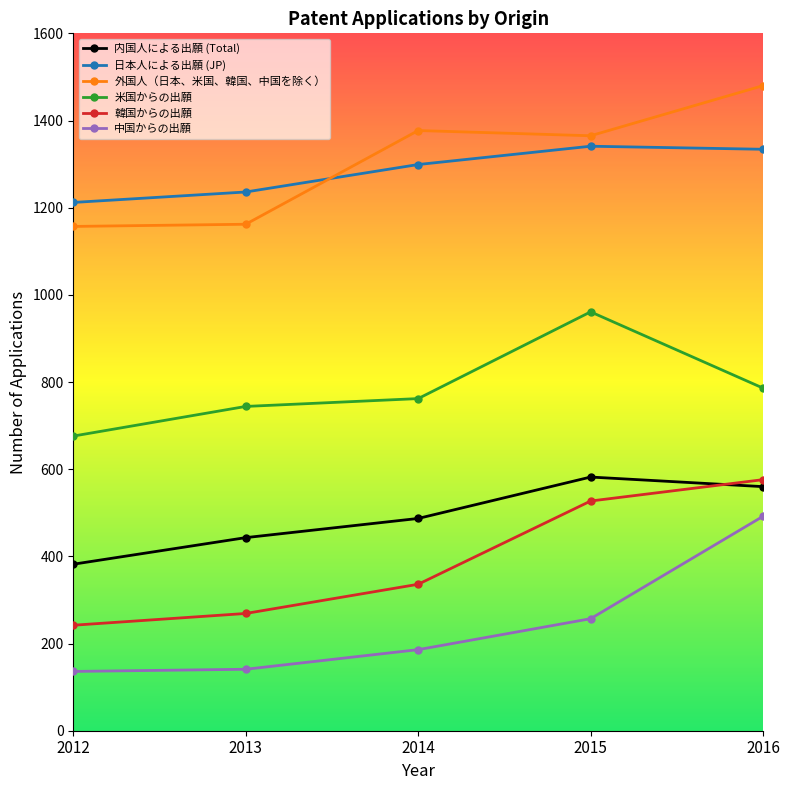

List the labels in order of 内国人による出願 (Total) value, smallest first.

2012, 2013, 2014, 2016, 2015